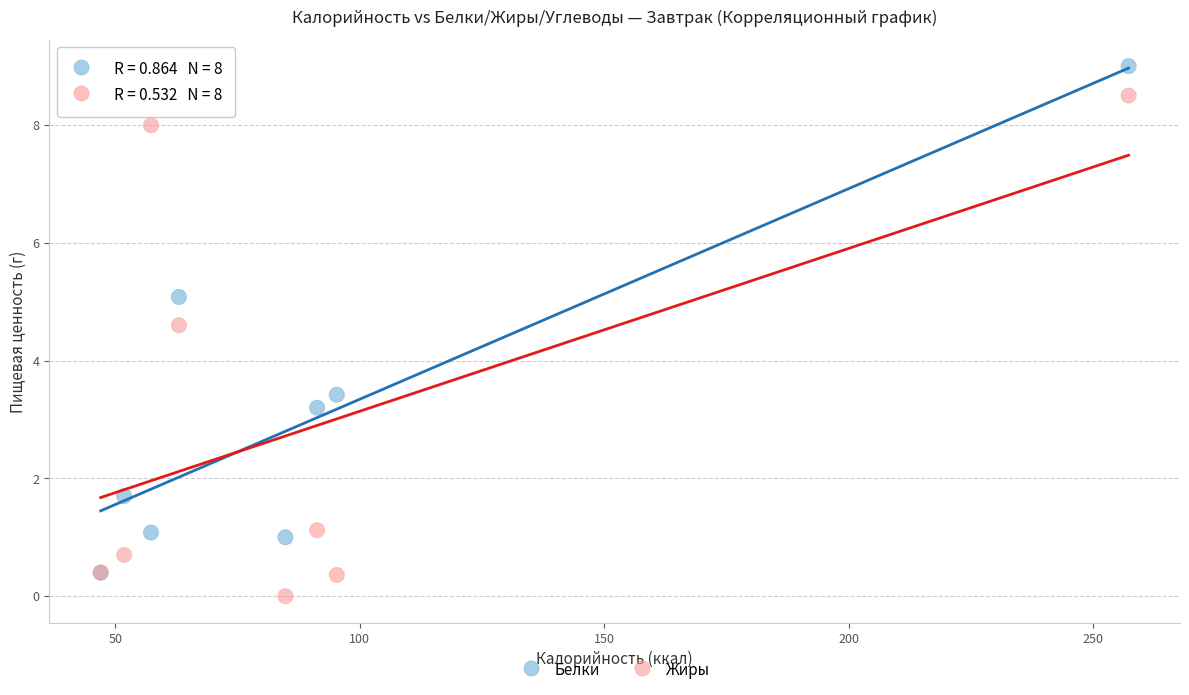

What are all the series names shown in the legend?

Белки, Жиры